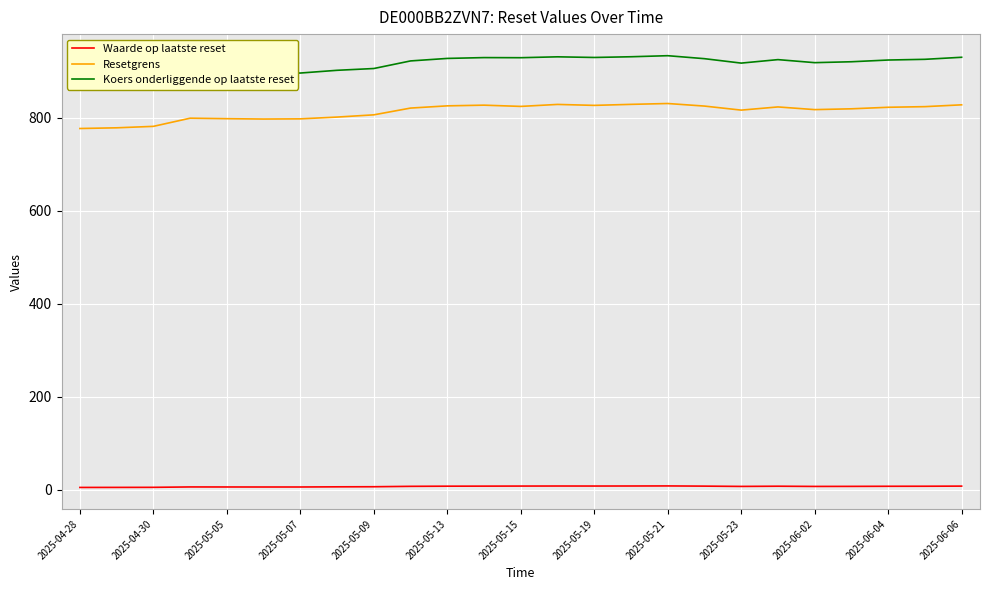

What is the value of the Koers onderliggende op laatste reset point at the 12th from the left?

929.2